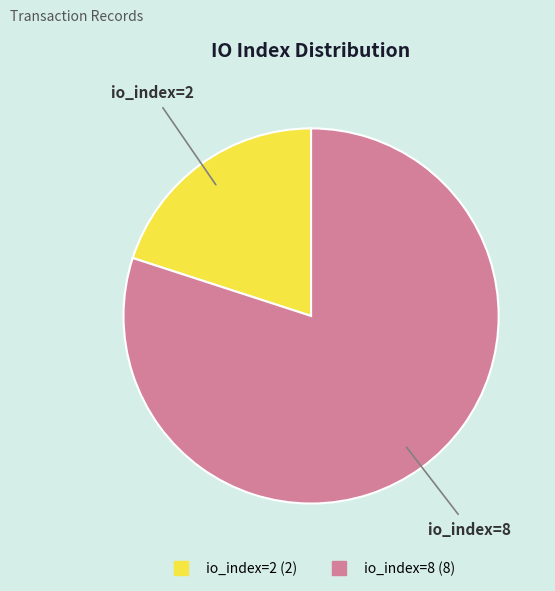

What is the ratio of the value at io_index=8 to the value at io_index=2?

4.0